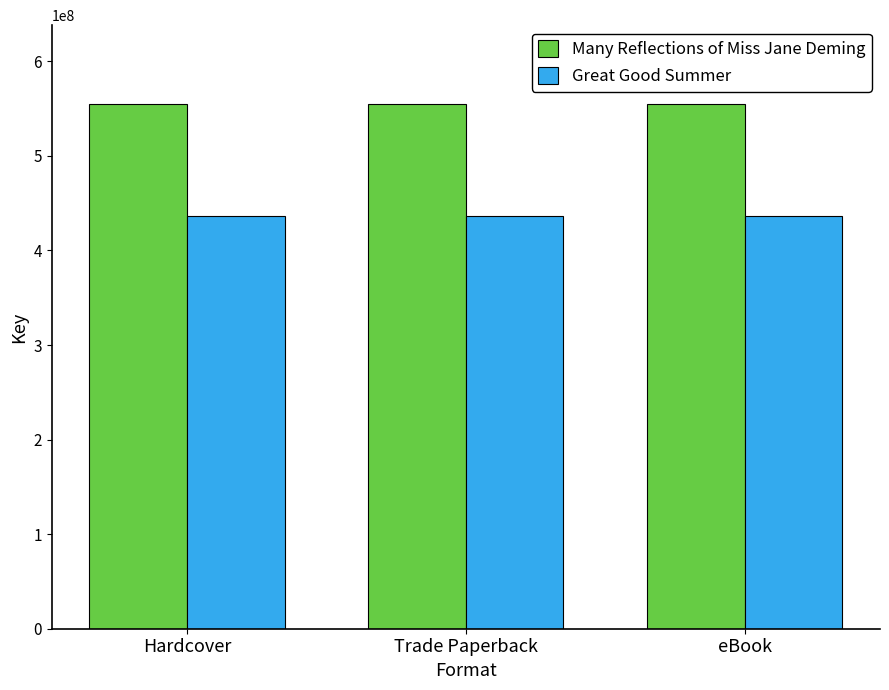

How many bars are there in each group?

2